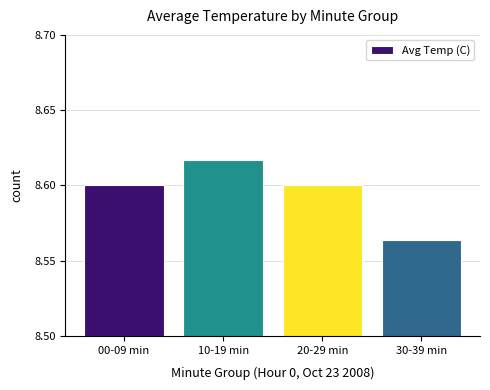

Which category has the lowest value across all series?

30-39 min